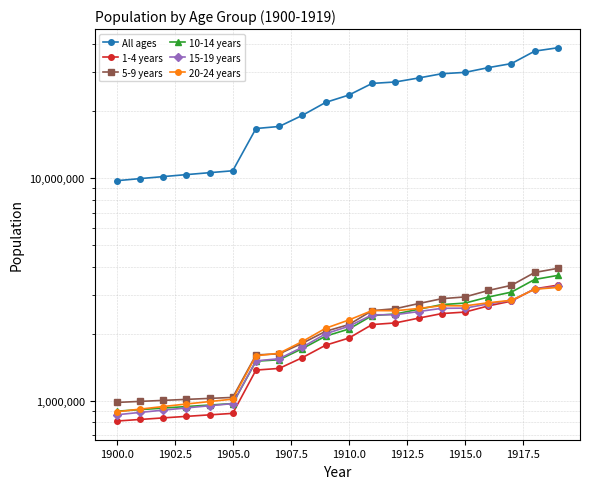

How many data points in All ages are above 23687164?

9